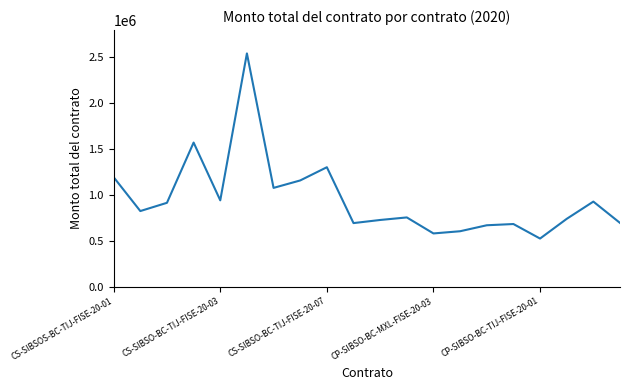

What is the difference between the maximum and minimum values?

2012224.3